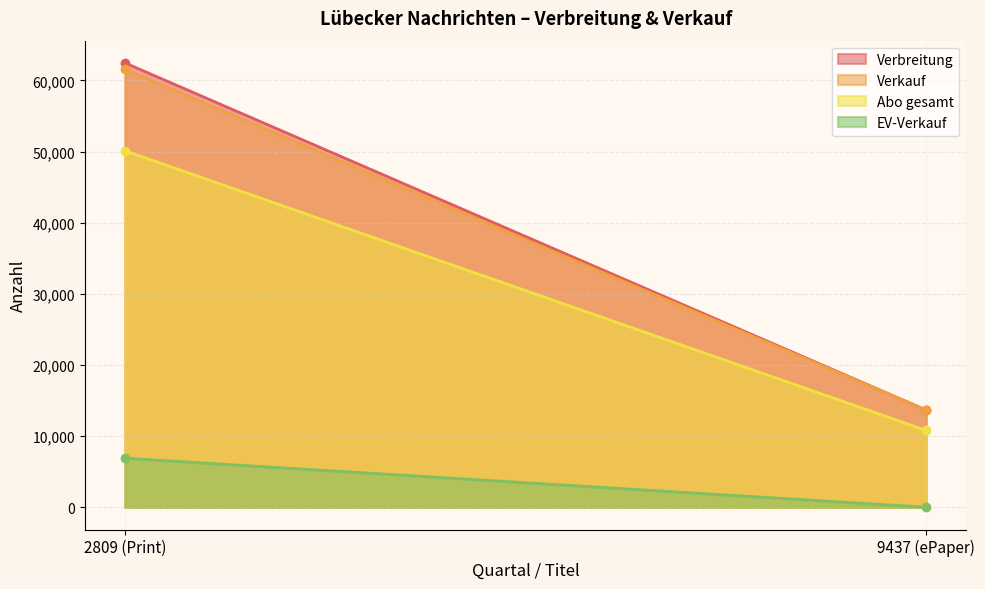

The value of Verkauf at 9437 (ePaper) is 23109. True or false?

False